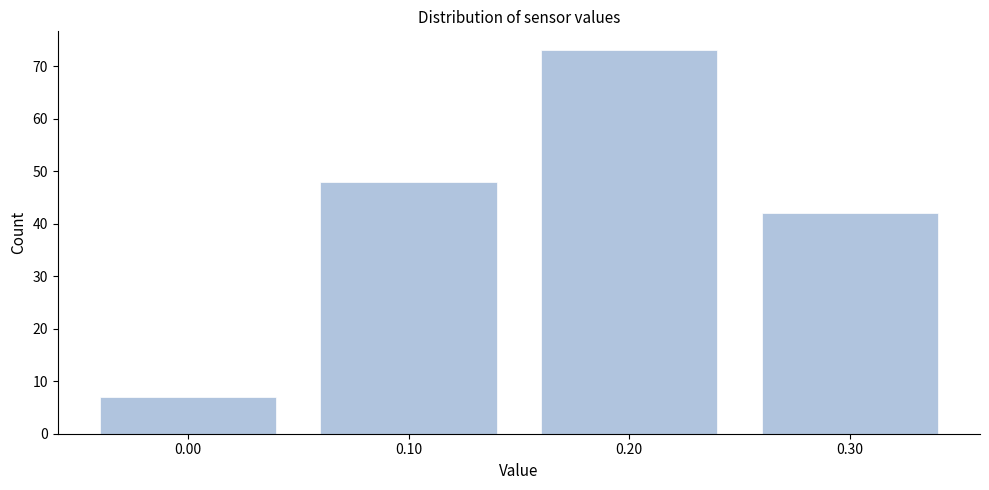

Reading right to left, extract all data points from this chart.

0.30=42	0.20=73	0.10=48	0.00=7